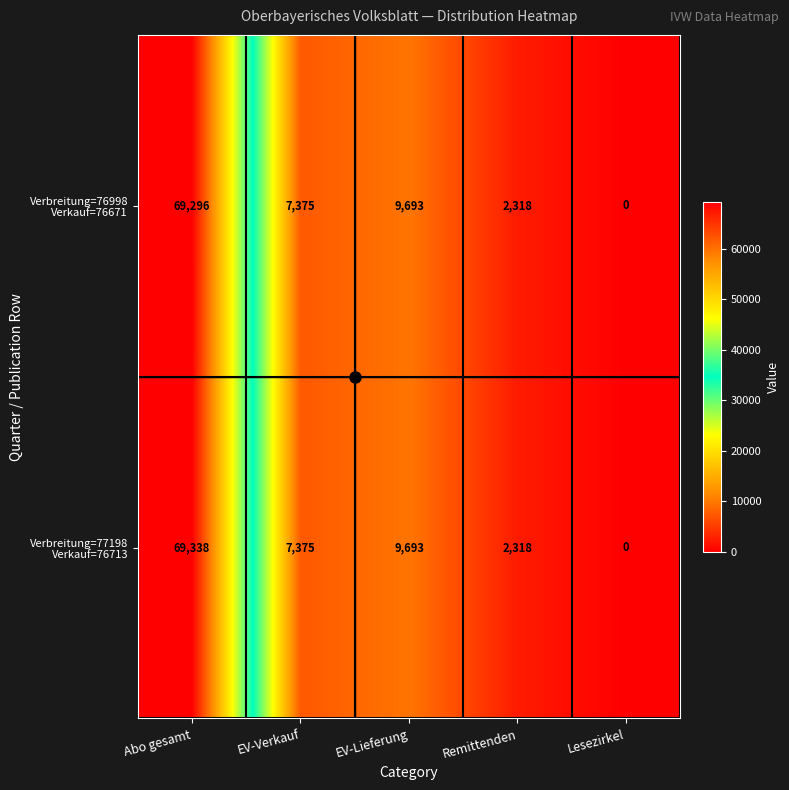

At which category is the sum across all series the highest?

Abo gesamt